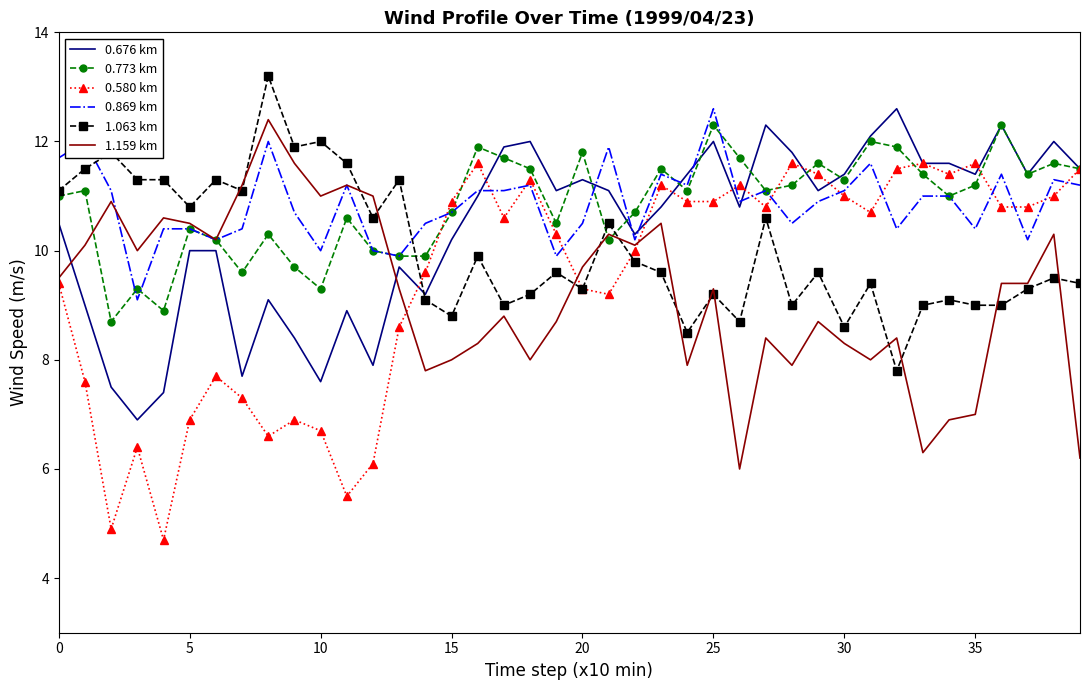

What is the smallest value displayed?

4.7